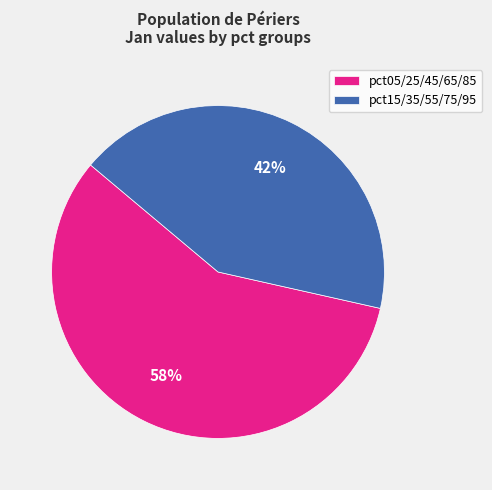

Is it true that pct15/35/55/75/95 is 35% of the pie?

False